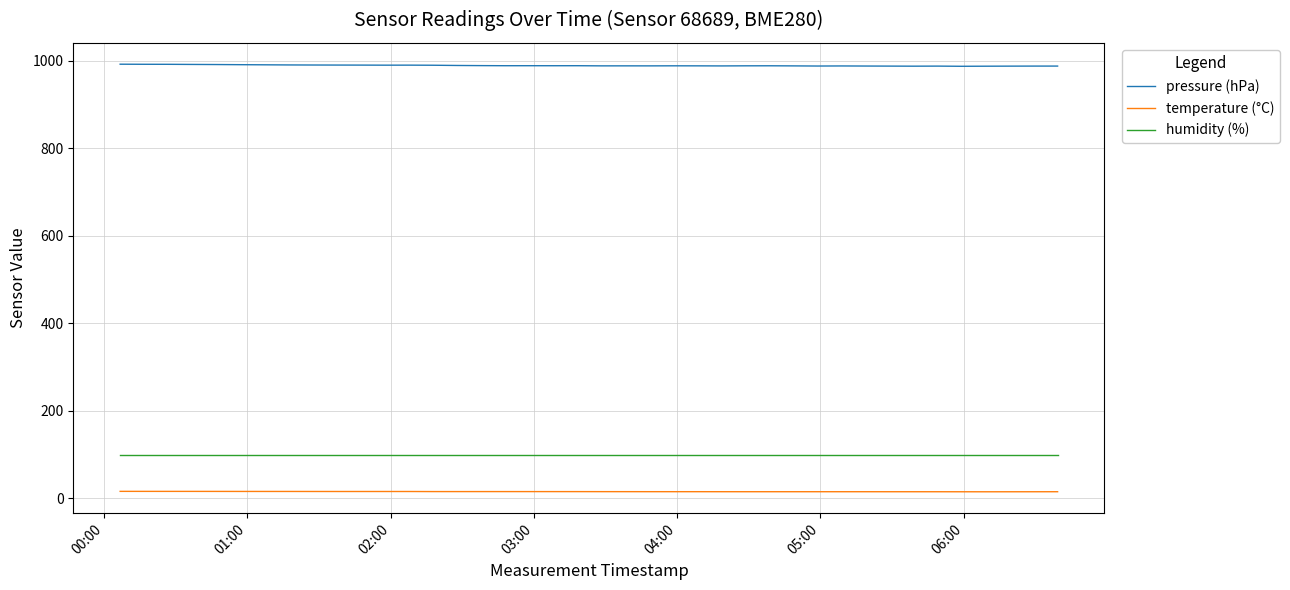

How many series are shown in this chart?

3